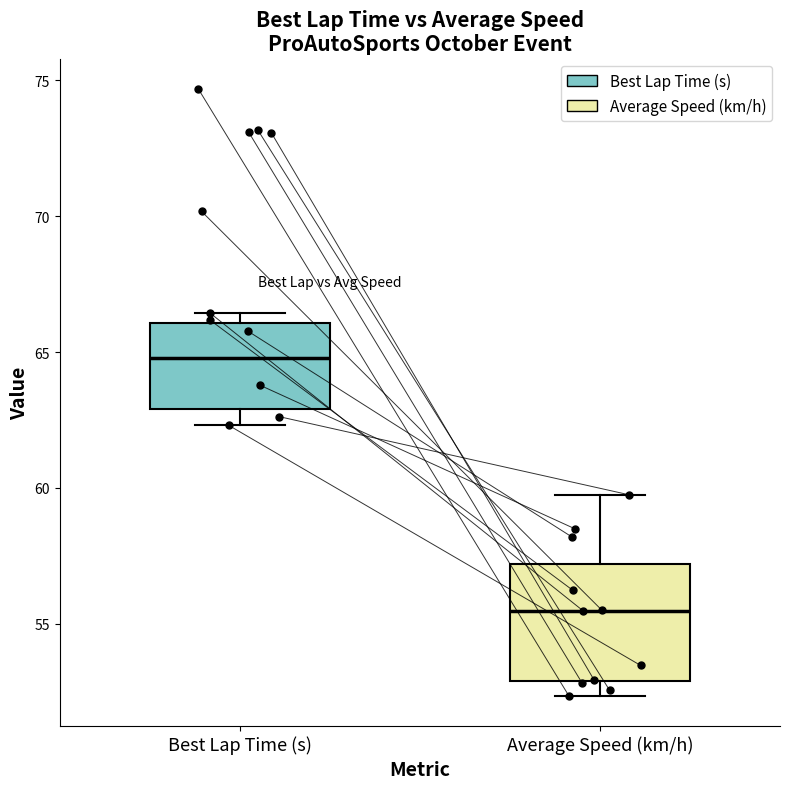

Reading left to right, transcribe this box plot: for each box, give where its median line is, the range the box spans, and where its two whiskers end, as read against the y-axis. The values are not printed on the chart, so give them approximately, as read against the axis.

Best Lap Time (s): median 65.0, box 63.0 to 66.0, whiskers 62.5 to 66.5
Average Speed (km/h): median 55.5, box 53.0 to 57.0, whiskers 52.5 to 60.0